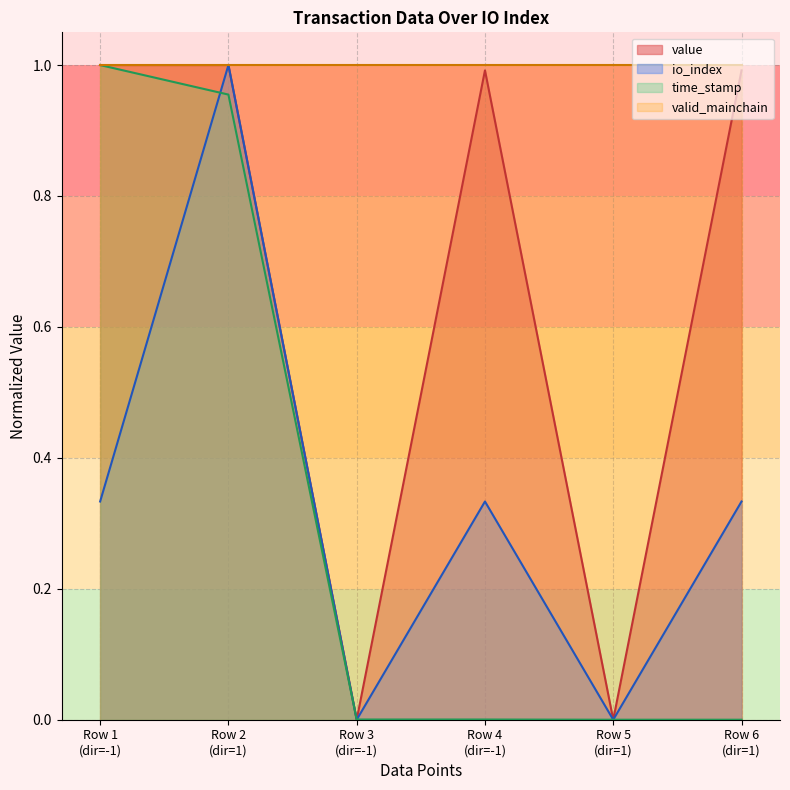

Which series has the largest total across all categories?

valid_mainchain